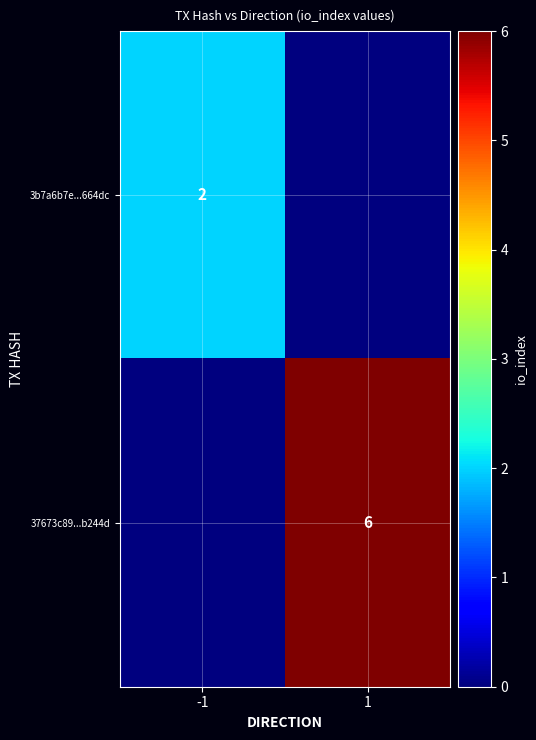

True or false: 37673c89...b244d has a value of 6 at 1.

True